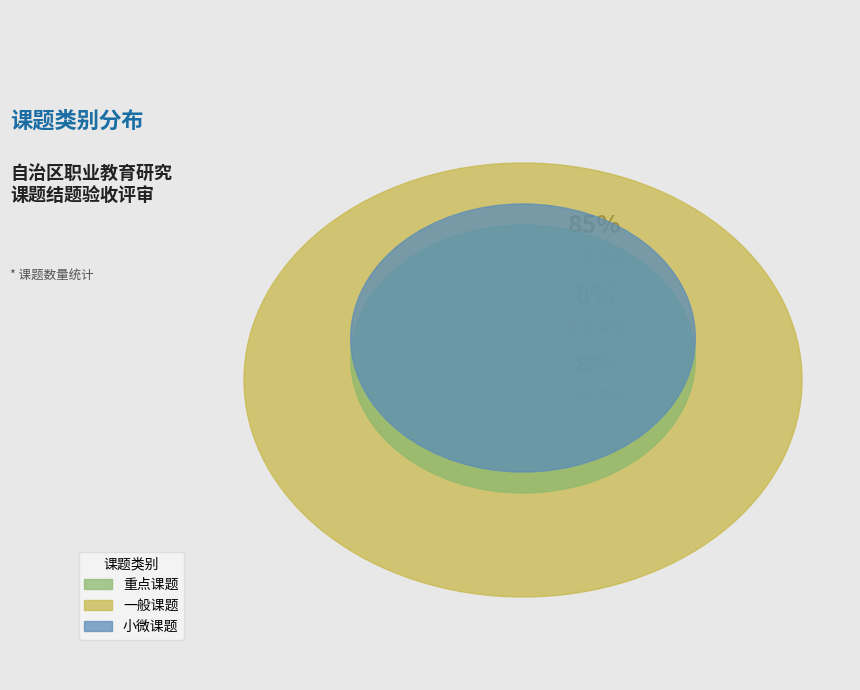

Combined, what portion of the pie is 小微课题 and 一般课题?

92.5%